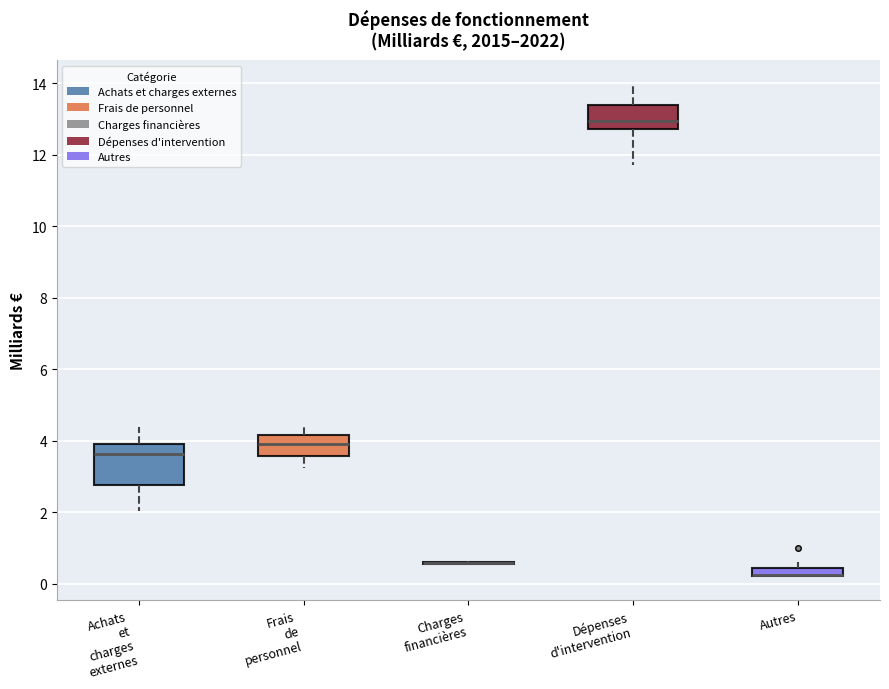

Where does the median line of the box for Achats et charges externes sit on the y-axis? The values are not printed on the chart, so give them approximately, as read against the axis.

3.6